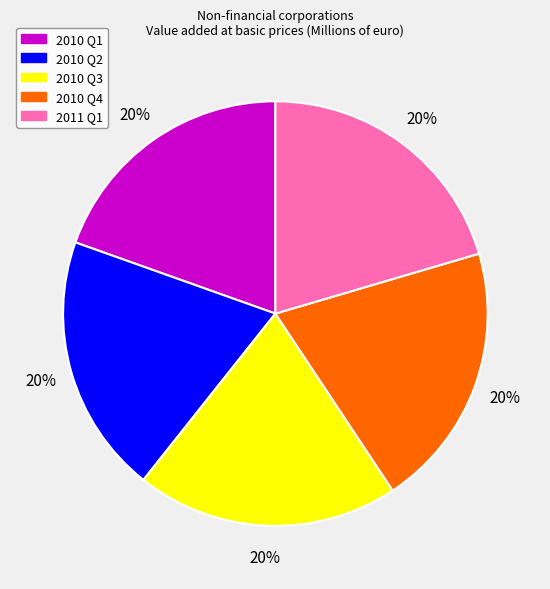

To the nearest percent, what is the combined percentage of 2010 Q1 and 2011 Q1?

40%